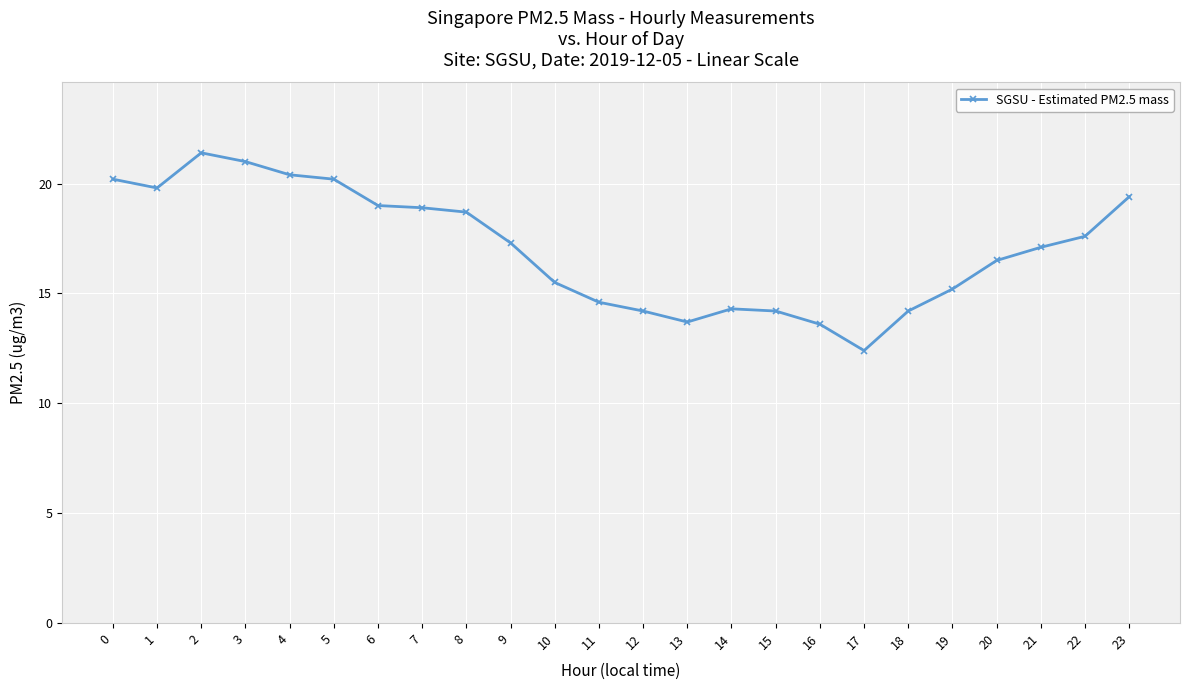

What is the value of the 16th point from the left?

14.2